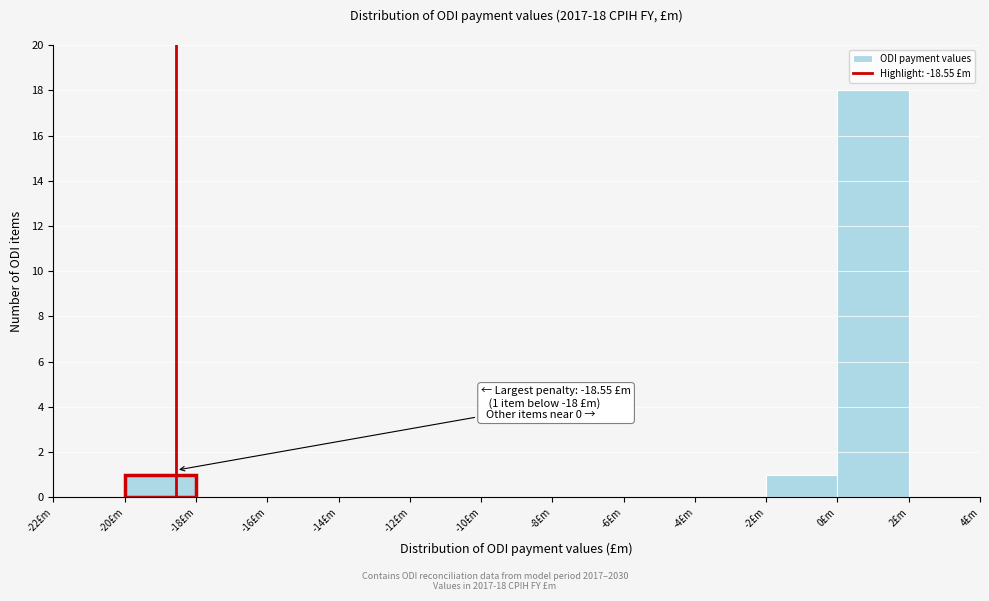

Over which range of the x-axis is the bar tallest?

0 to 2